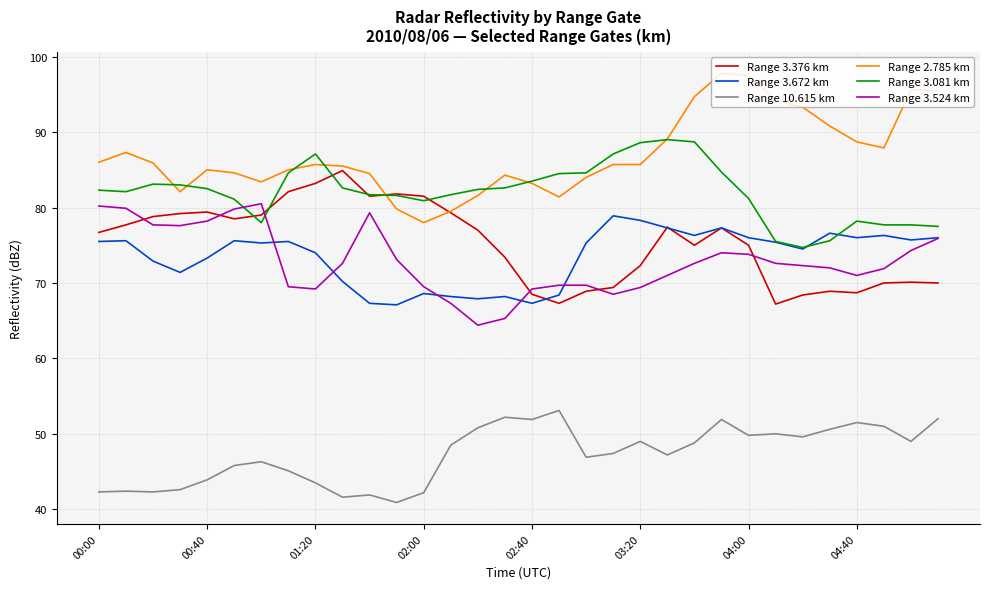

What is the maximum value shown in the chart?

97.8